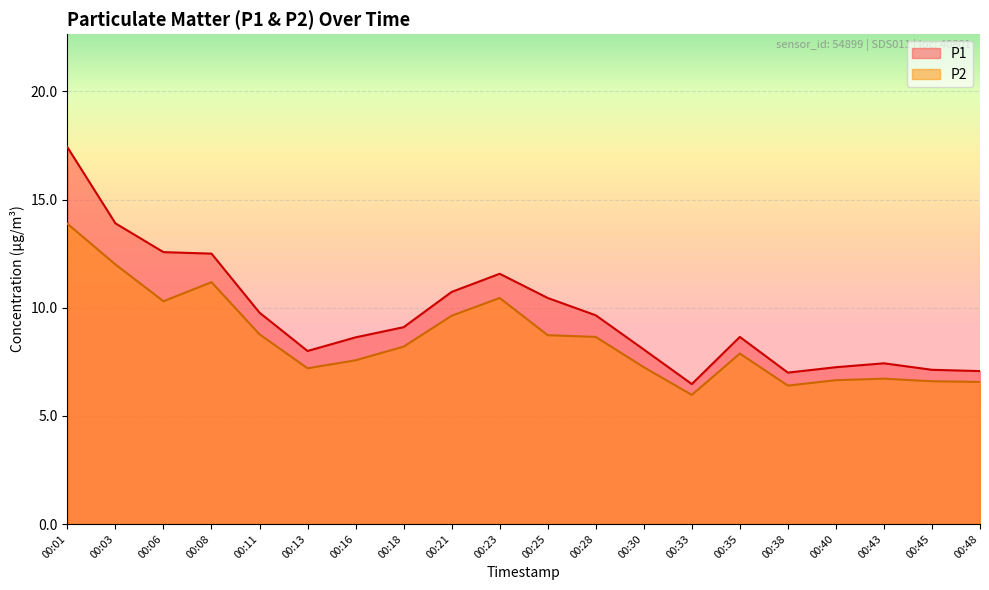

How many lines are shown in the chart?

2